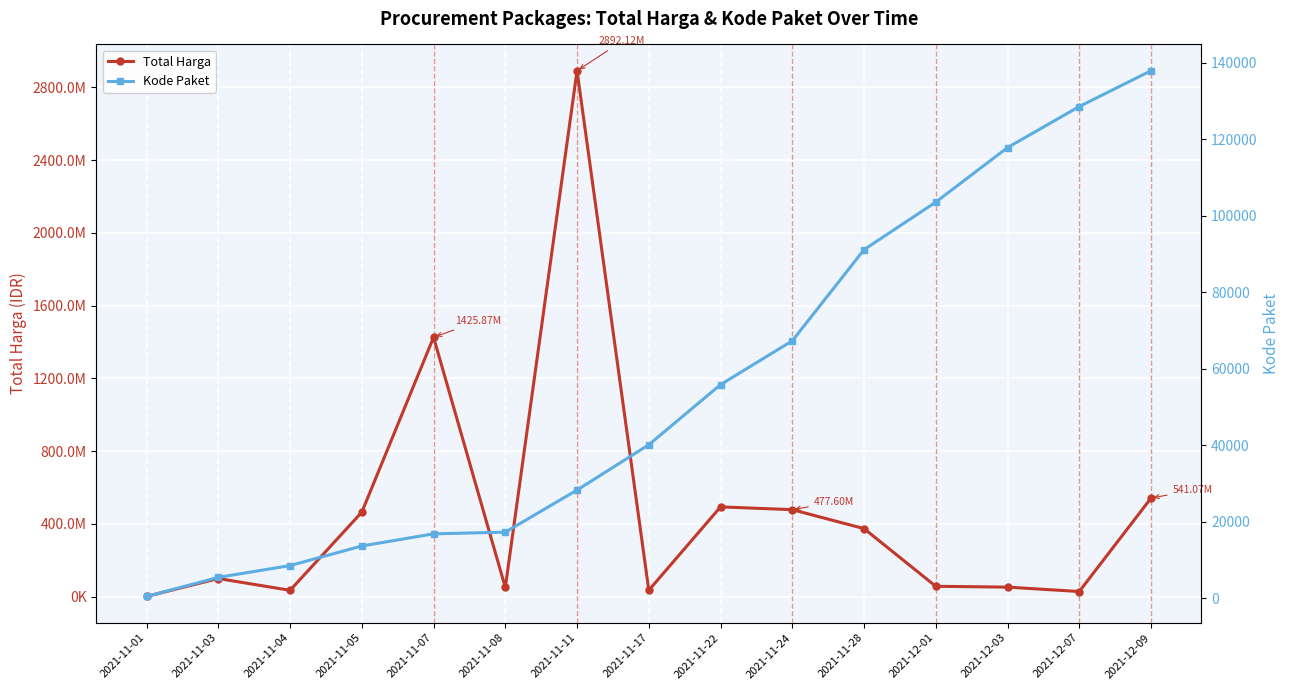

True or false: Total Harga and Kode Paket intersect in this chart.

False